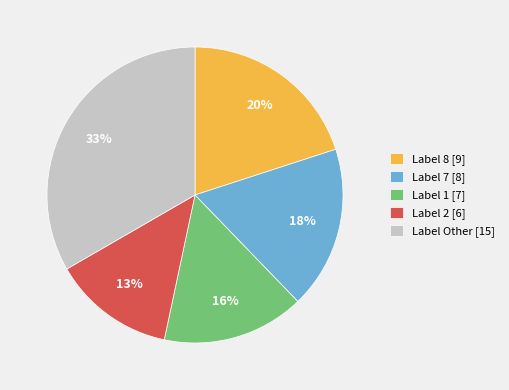

What percentage is the Label 8 [9] slice, to the nearest percent?

20%